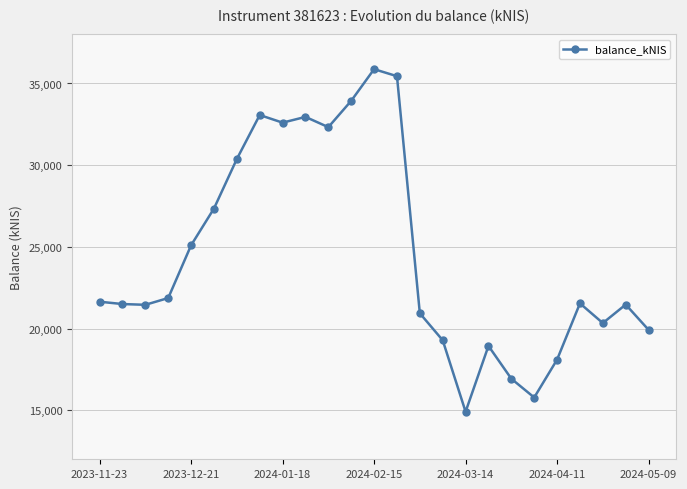

Does the chart display data point markers on the line(s)?

Yes